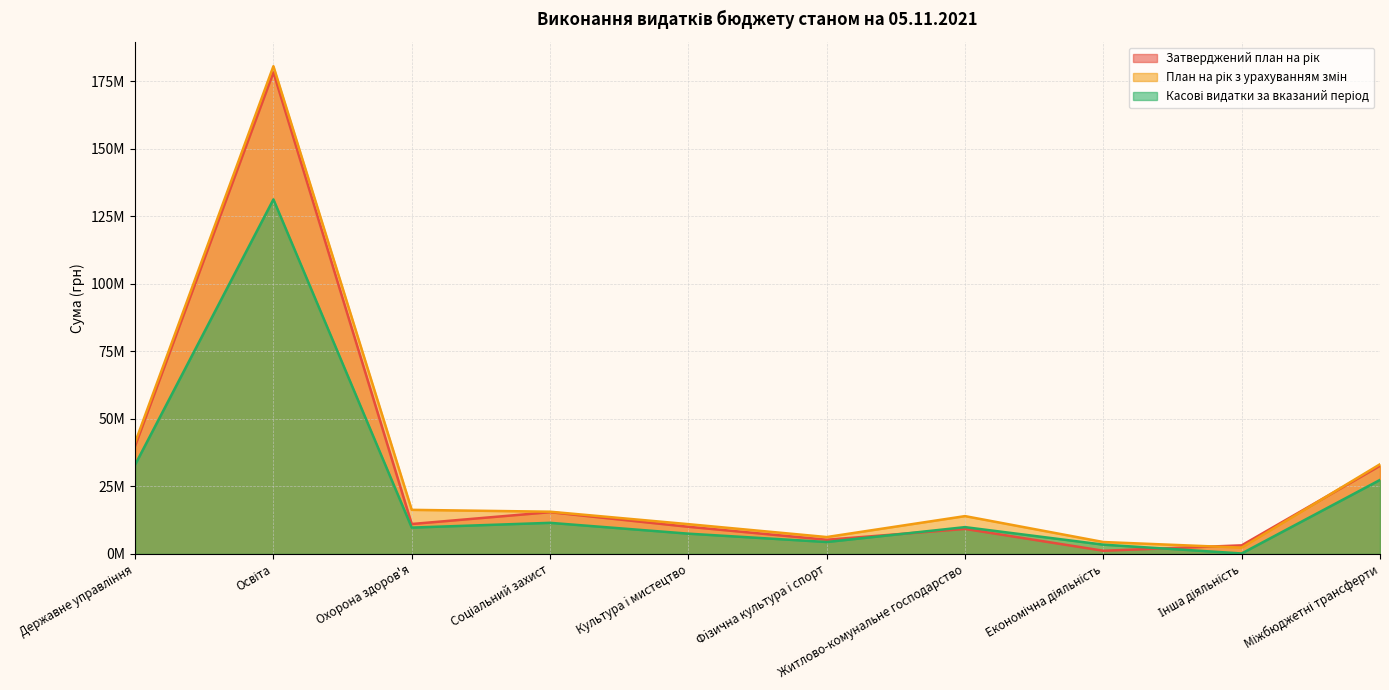

What is the difference between the Затверджений план на рік values at Охорона здоров'я and Міжбюджетні трансферти?

21559114.0